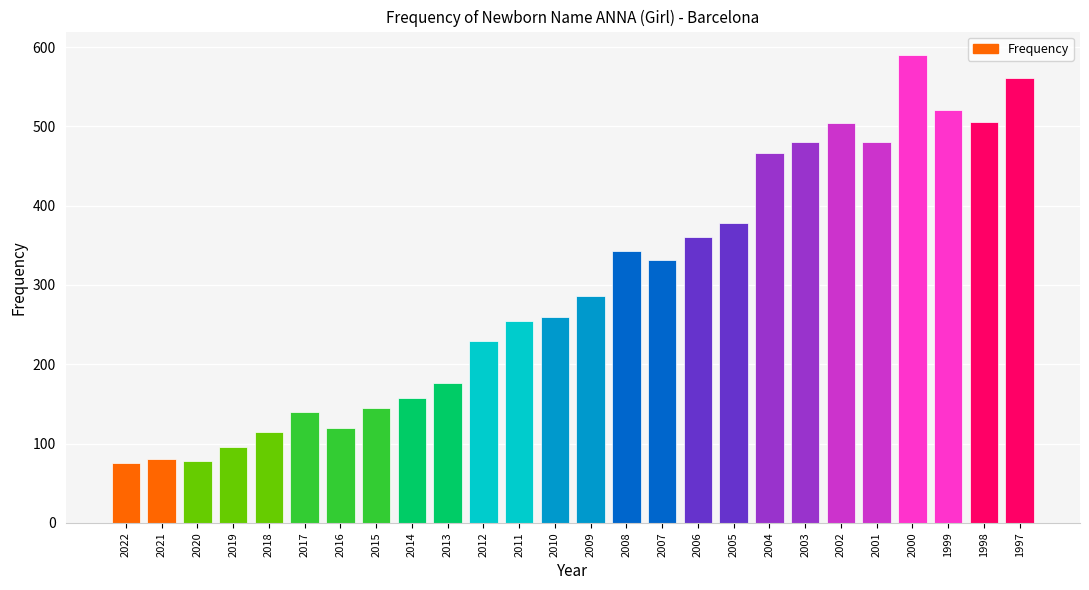

Between 2020 and 1998, which is larger?

1998